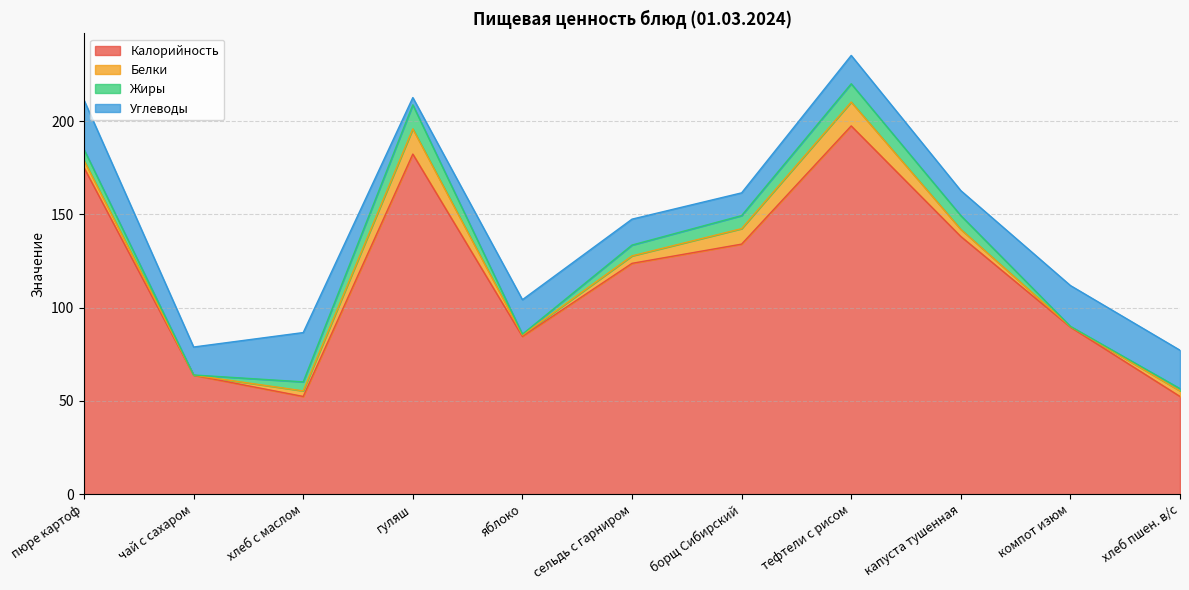

Where does the Углеводы series first go above 15?

пюре картоф